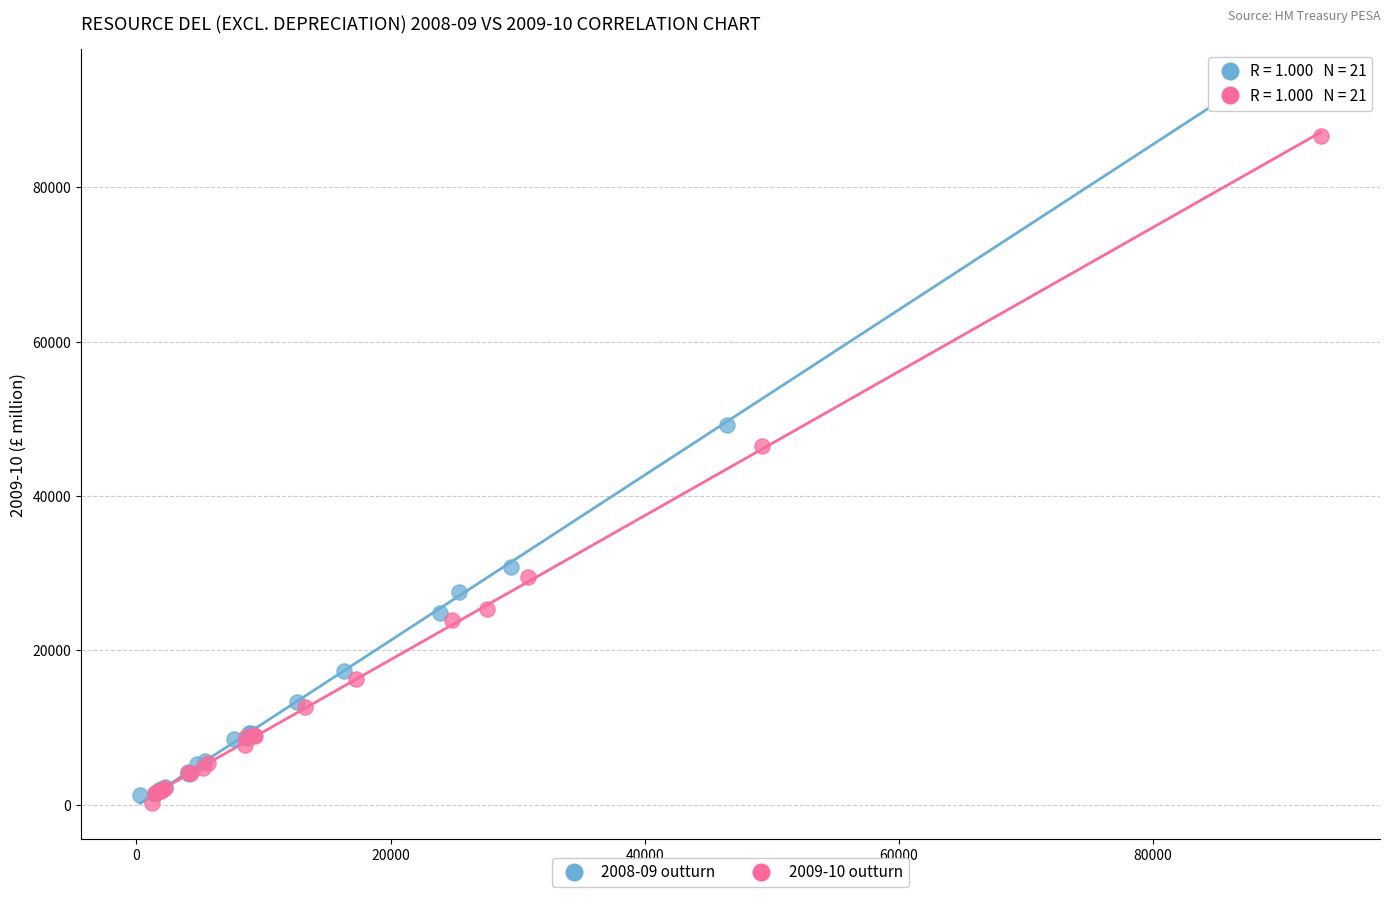

Which series reaches the minimum Y coordinate?

2009-10 outturn